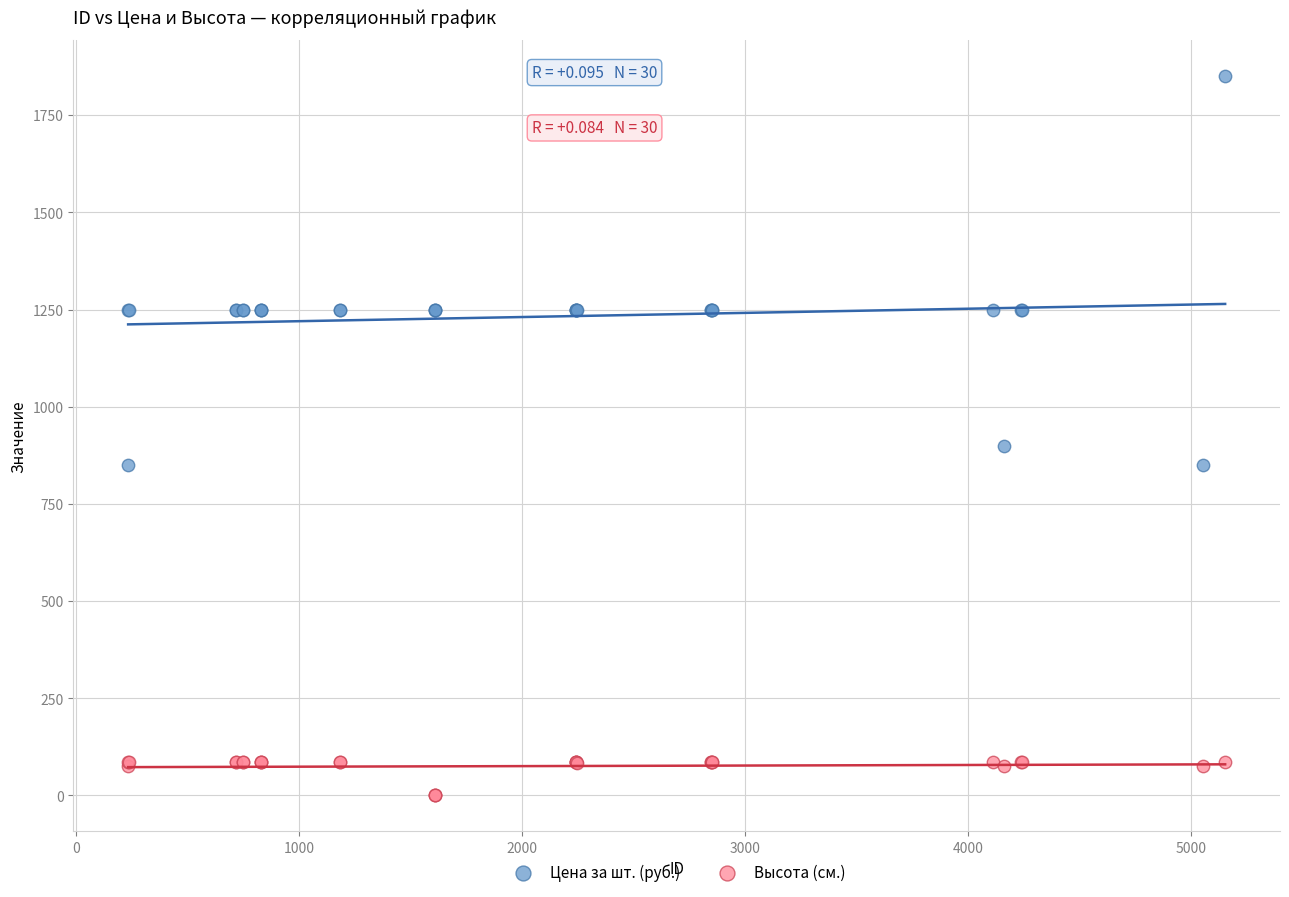

Across all series, what Y value is closest to 925?

900